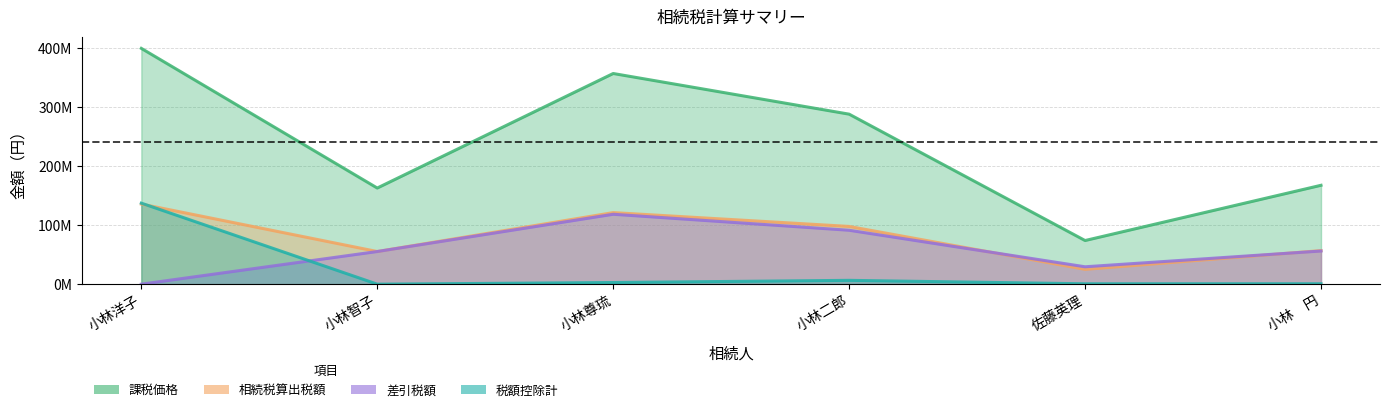

What is the difference between the highest and lowest values at 小林智子?

163.0